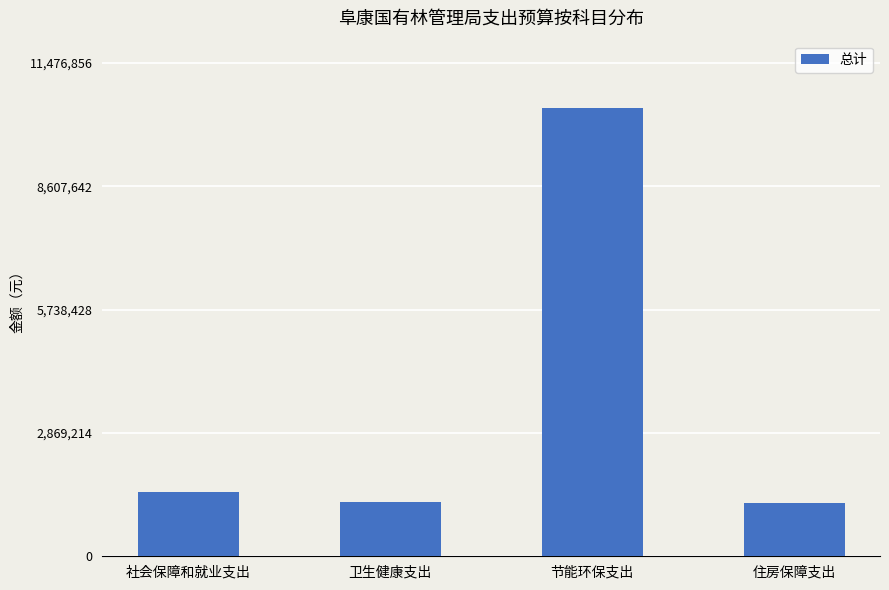

Are the bars horizontal?

No